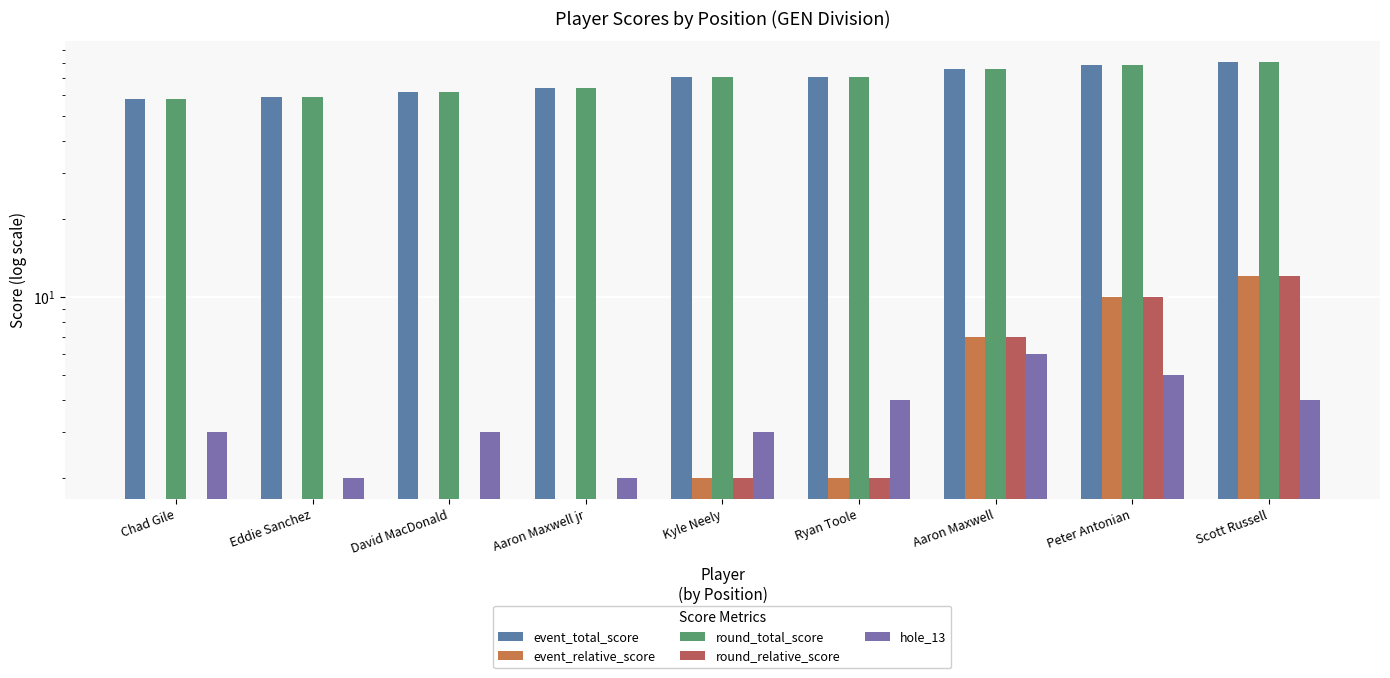

At which label does round_total_score reach its minimum?

Chad Gile